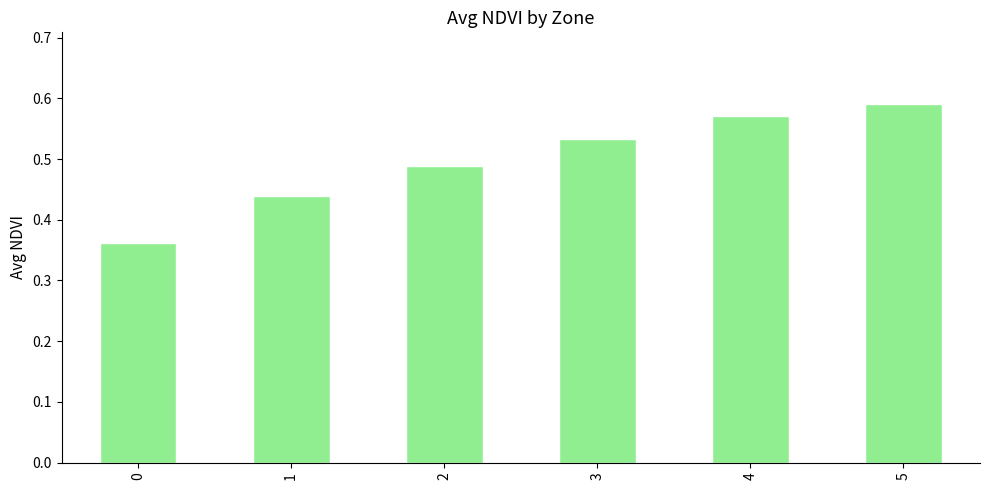

How many categories are shown in the chart?

6